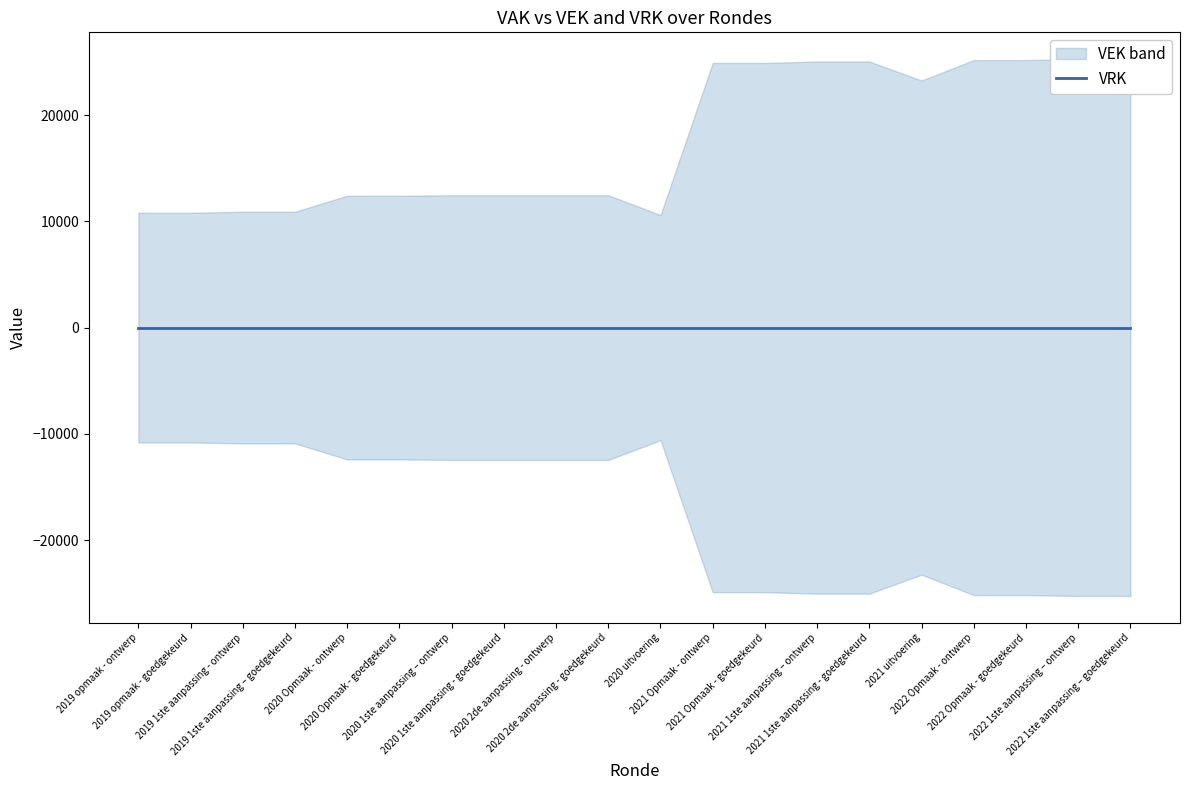

Between 2020 Opmaak - ontwerp and 2022 1ste aanpassing – ontwerp, which series saw the biggest shift?

VEK